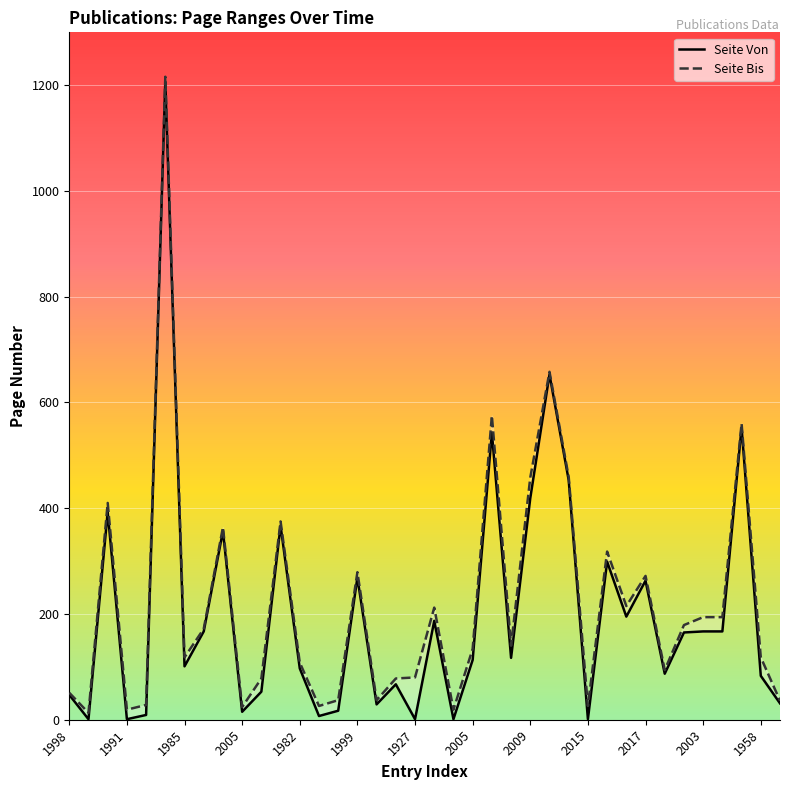

What is the label of the 2nd point from the left?

1991